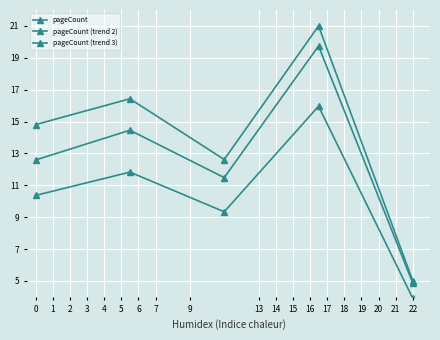

True or false: pageCount and pageCount (trend 2) intersect in this chart.

False